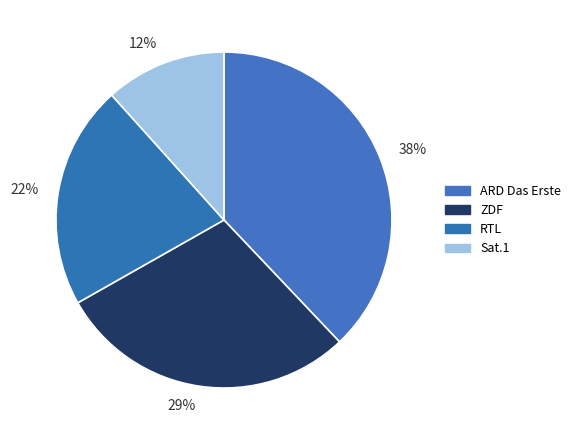

What is the smallest slice in the pie chart?

12%